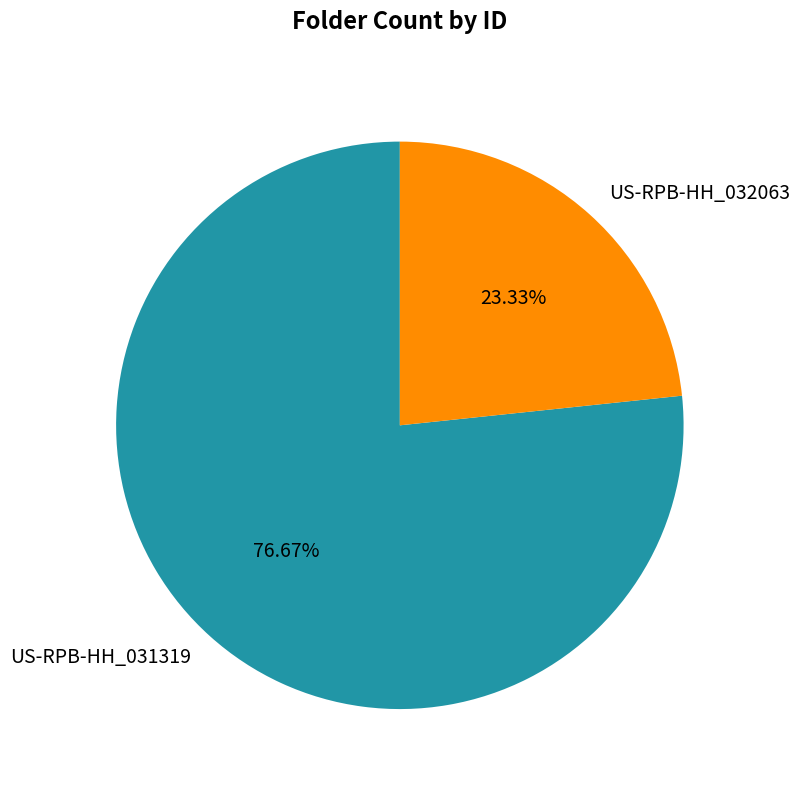

Which has a higher value, US-RPB-HH_032063 or US-RPB-HH_031319?

US-RPB-HH_031319